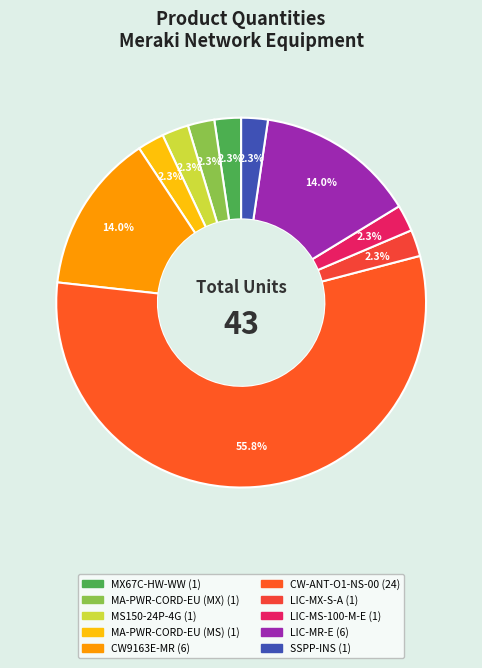

The CW-ANT-O1-NS-00 slice represents 56% of the pie. True or false?

True